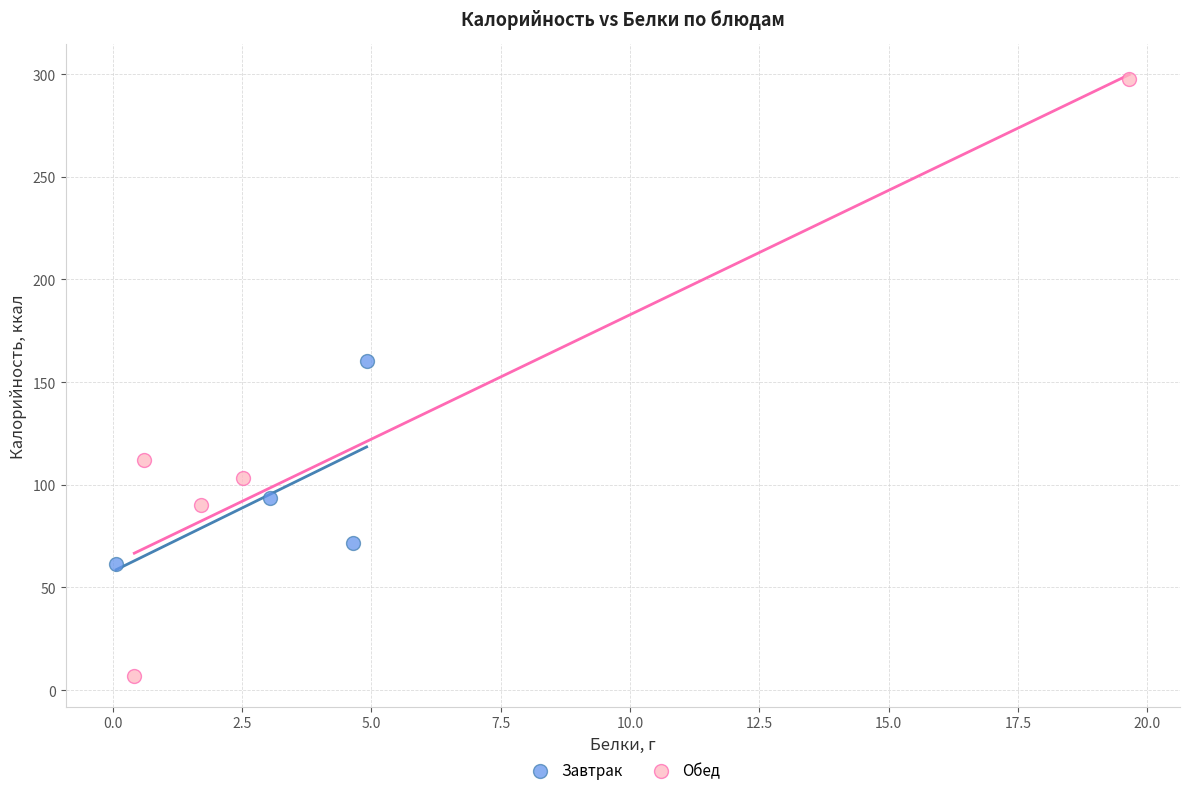

Which series reaches the maximum Y coordinate?

Обед